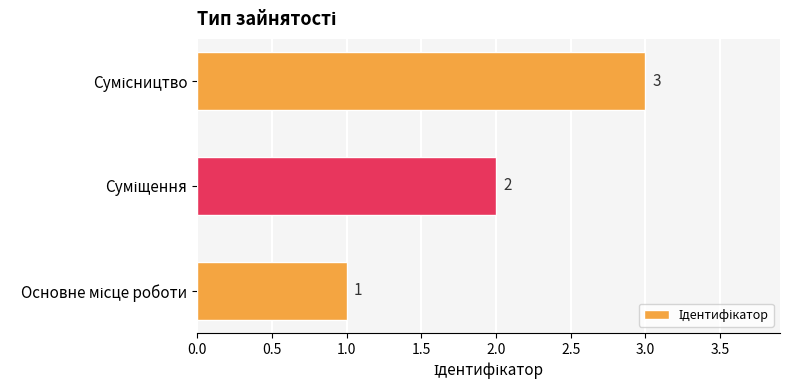

Count the values in the range 1 to 3.

3